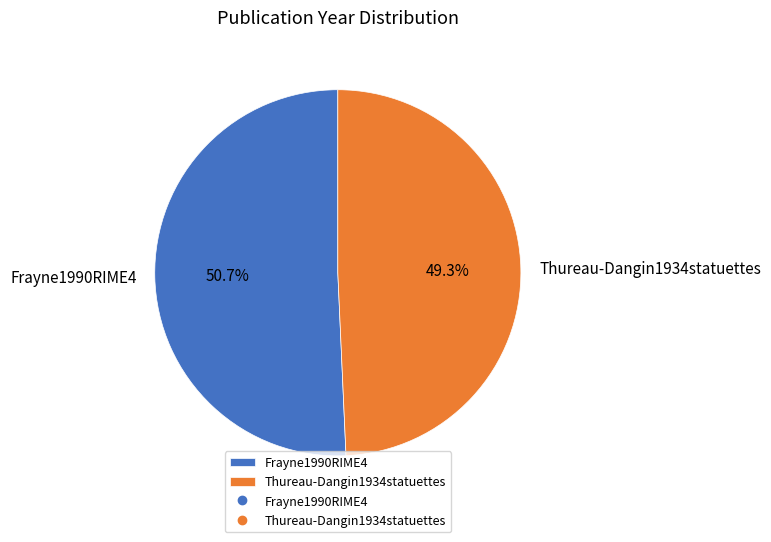

What percentage is the Frayne1990RIME4 slice, to the nearest percent?

51%